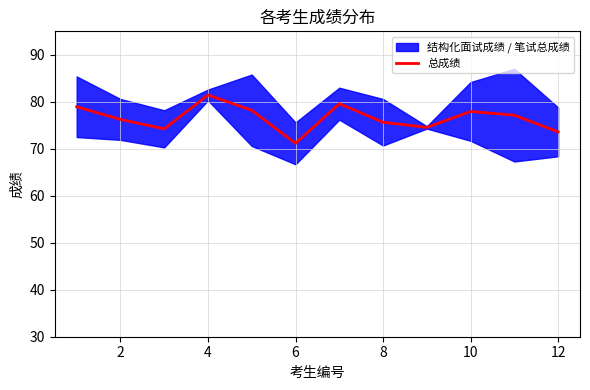

The value of 总成绩 at 2 is 103.1. True or false?

False